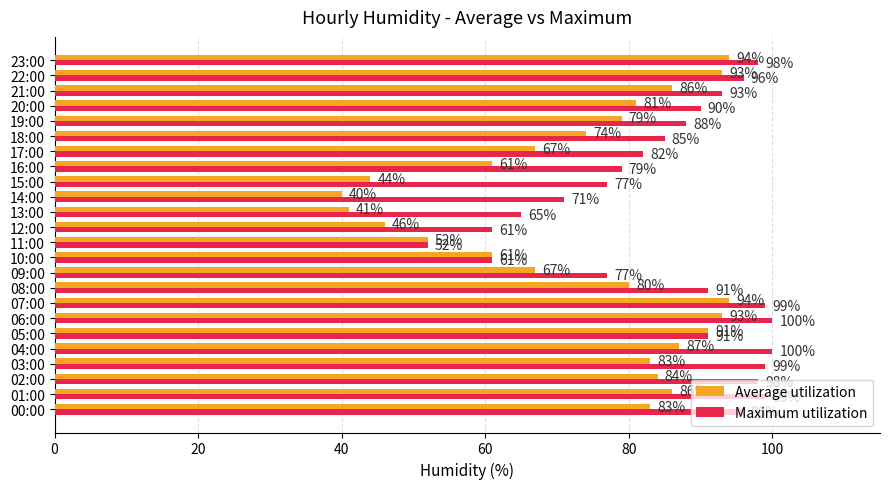

Count the number of categories in the chart.

24